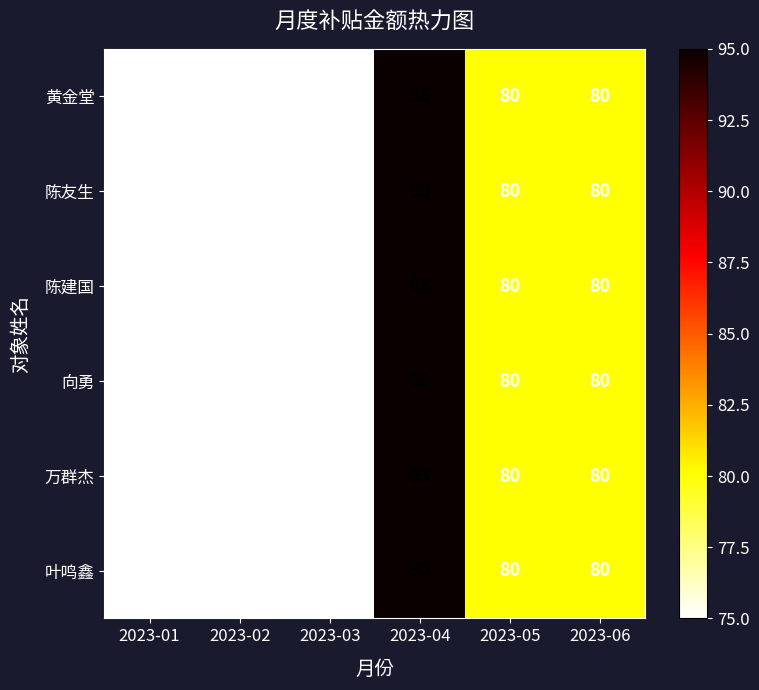

Is it true that 向勇 equals 80 at 2023-06?

True